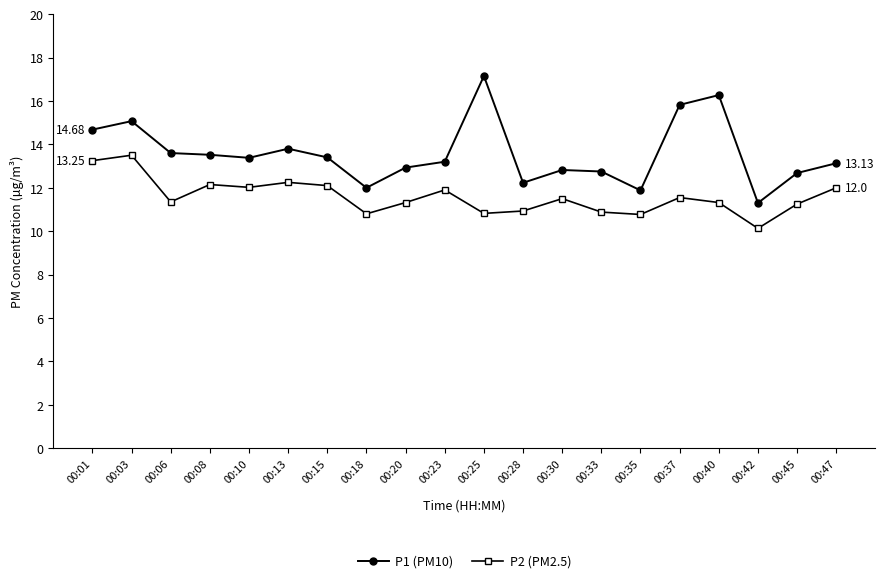

Is the value of P2 (PM2.5) at 00:40 greater than the value of P1 (PM10) at 00:01?

No